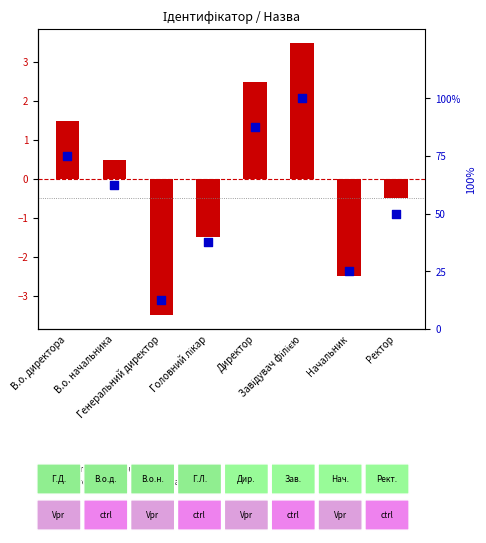

Which series reaches the maximum Y coordinate?

percentile rank within the sample